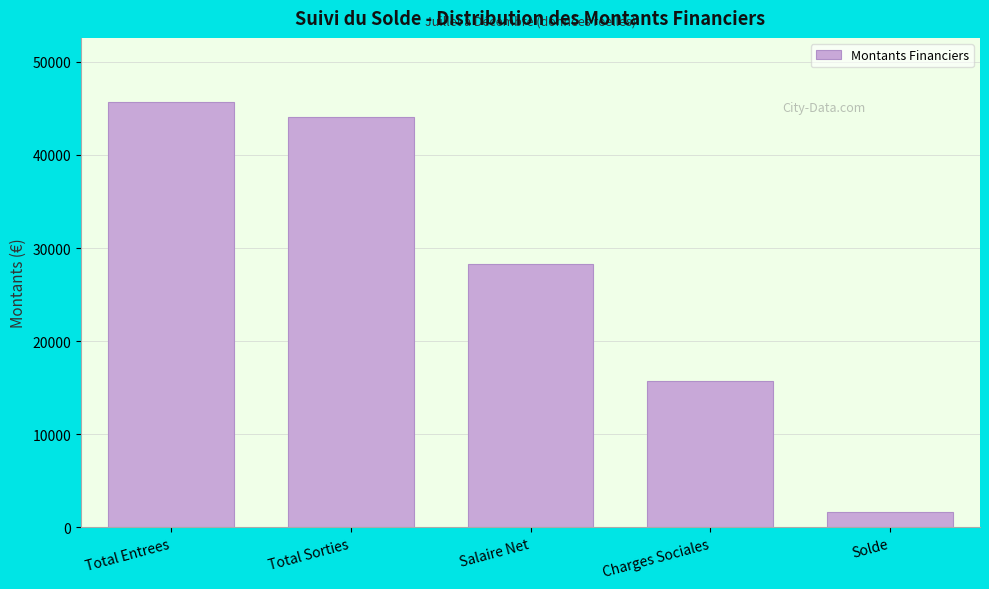

What is the difference between the values at Solde and Total Sorties?

42371.7